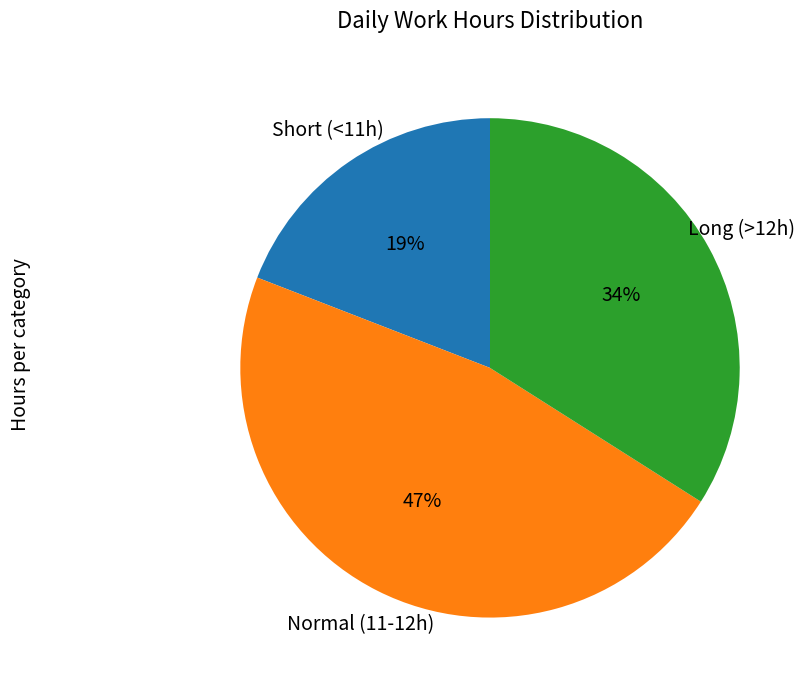

Does any single category account for the majority?

No